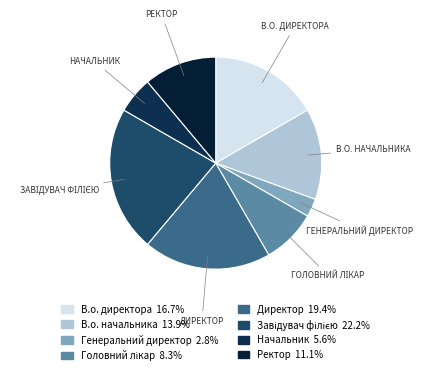

Is there any slice that represents more than half of the pie?

No